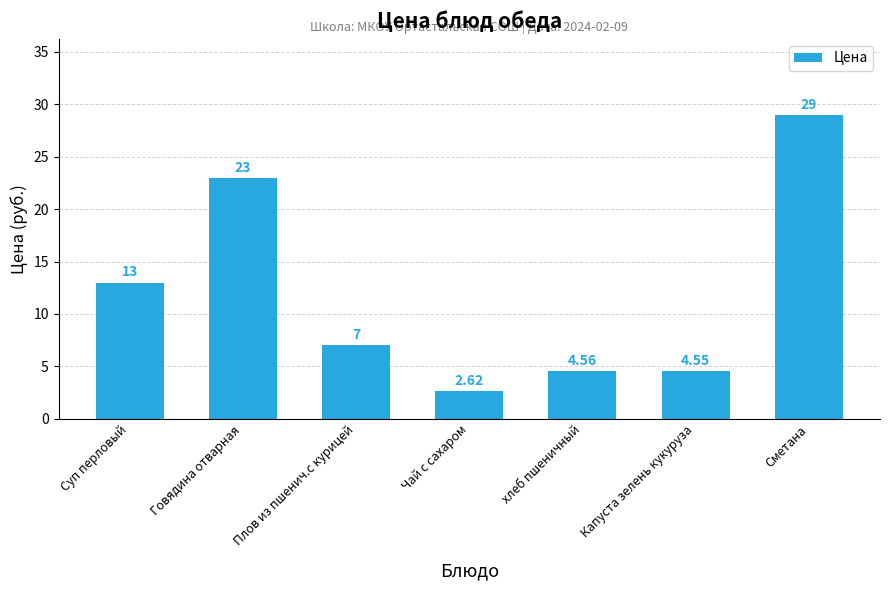

Rank the categories by value from lowest to highest.

Чай с сахаром, Капуста зелень кукуруза, хлеб пшеничный, Плов из пшенич.с курицей, Суп перловый, Говядина отварная, Сметана